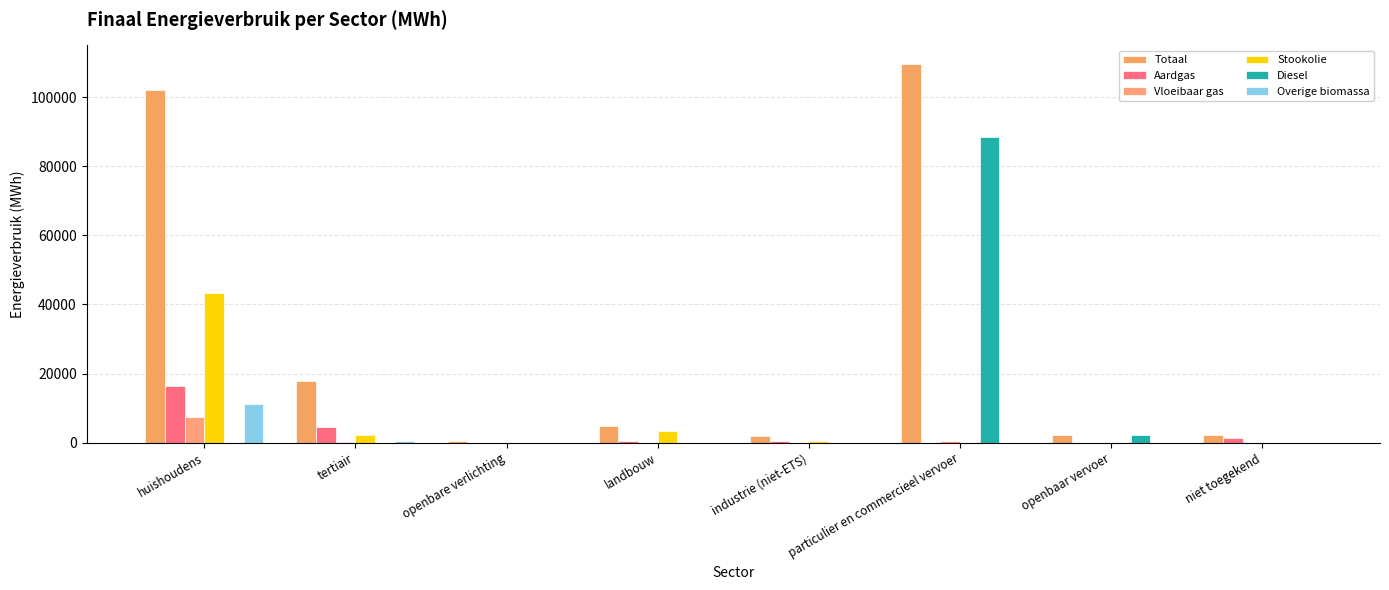

How many data points in Aardgas are above 646?

4